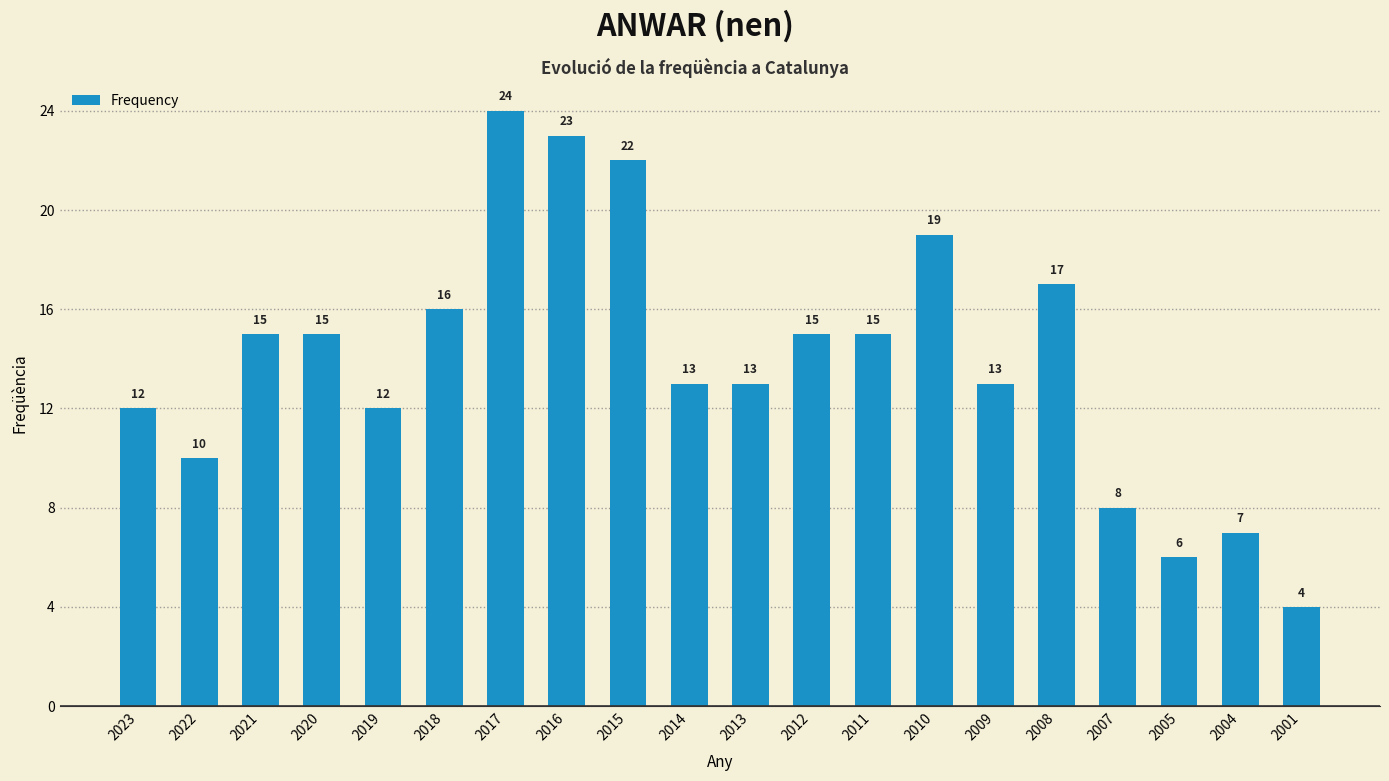

Does the chart contain any negative values?

No